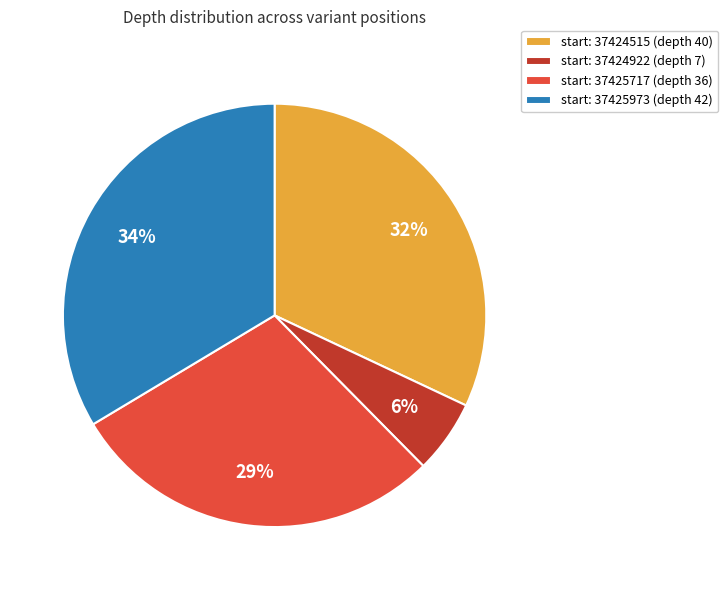

Is the sum of start: 37425717 (depth 36) and start: 37425973 (depth 42) greater than half?

Yes